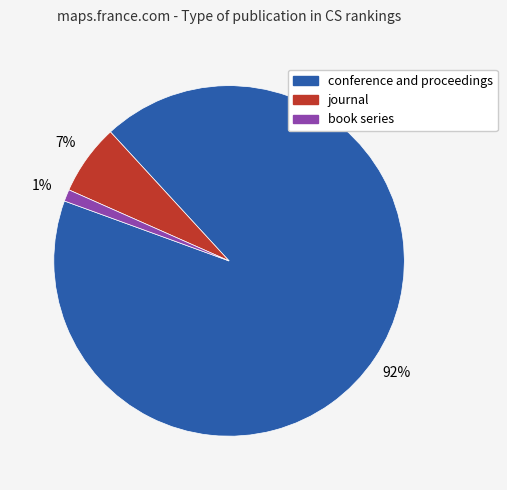

Which category has the biggest portion of the pie?

conference and proceedings